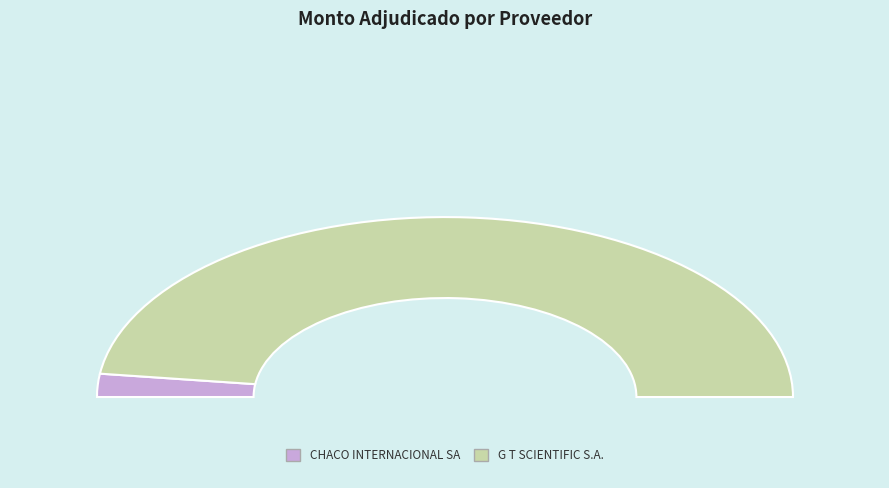

How many segments does this pie chart have?

2